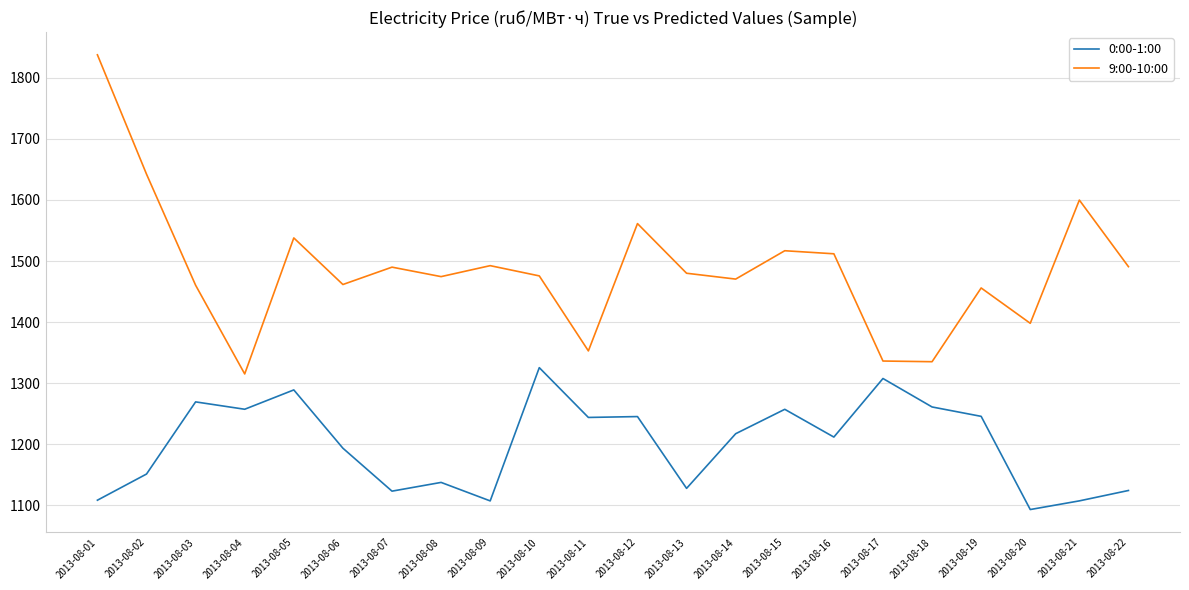

Which series has the largest range (max minus min)?

9:00-10:00